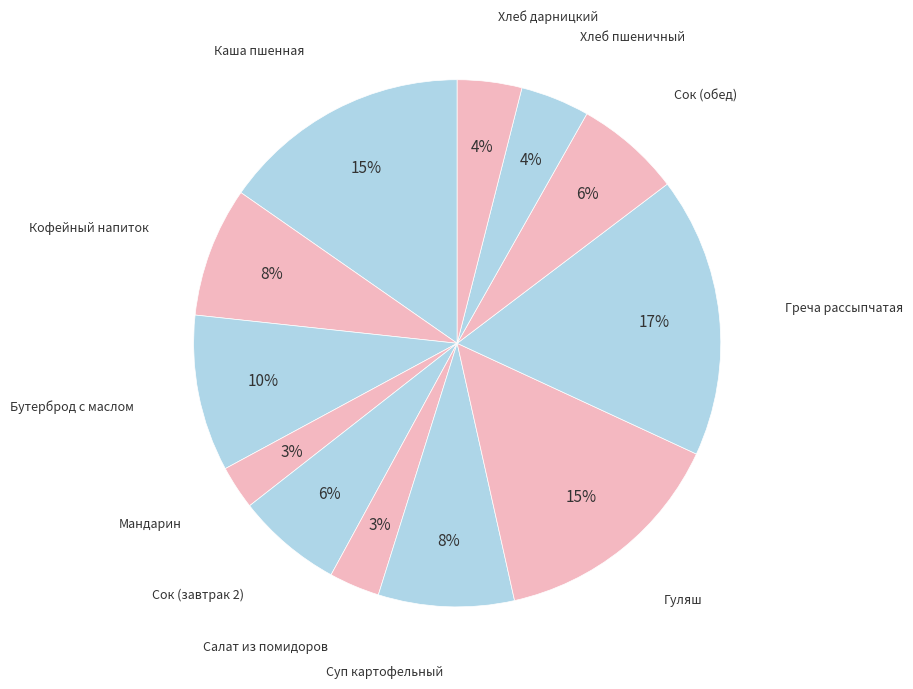

How many slices are in this pie chart?

12